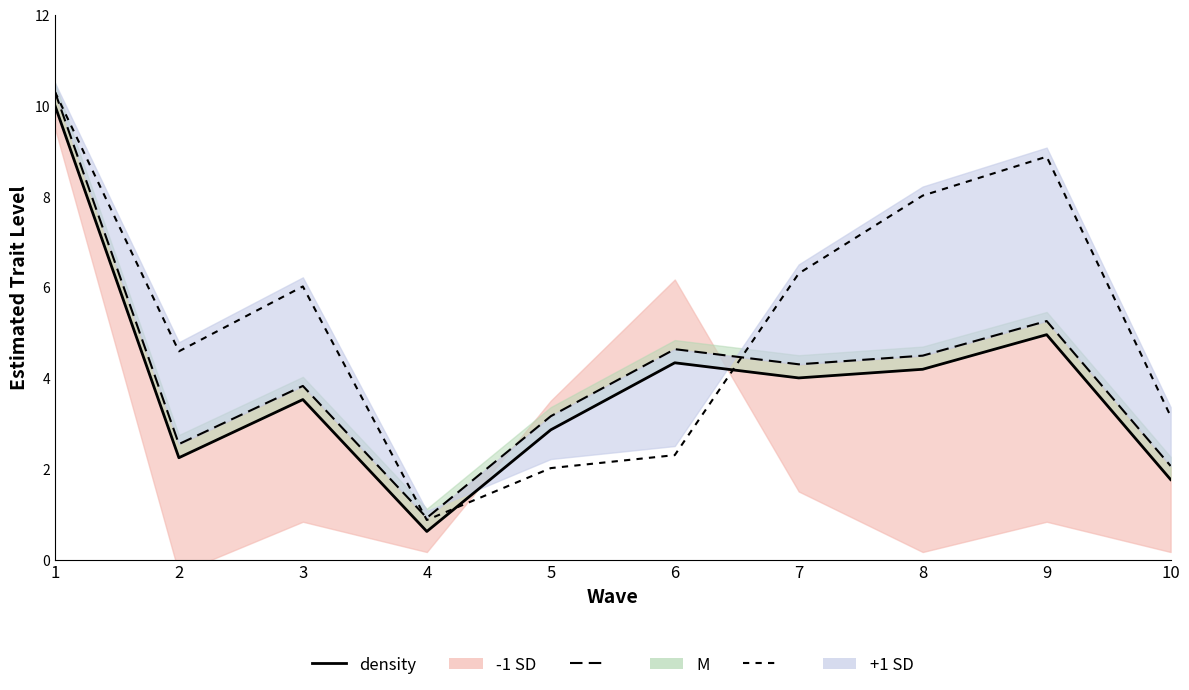

What is the maximum value for density M?

10.3